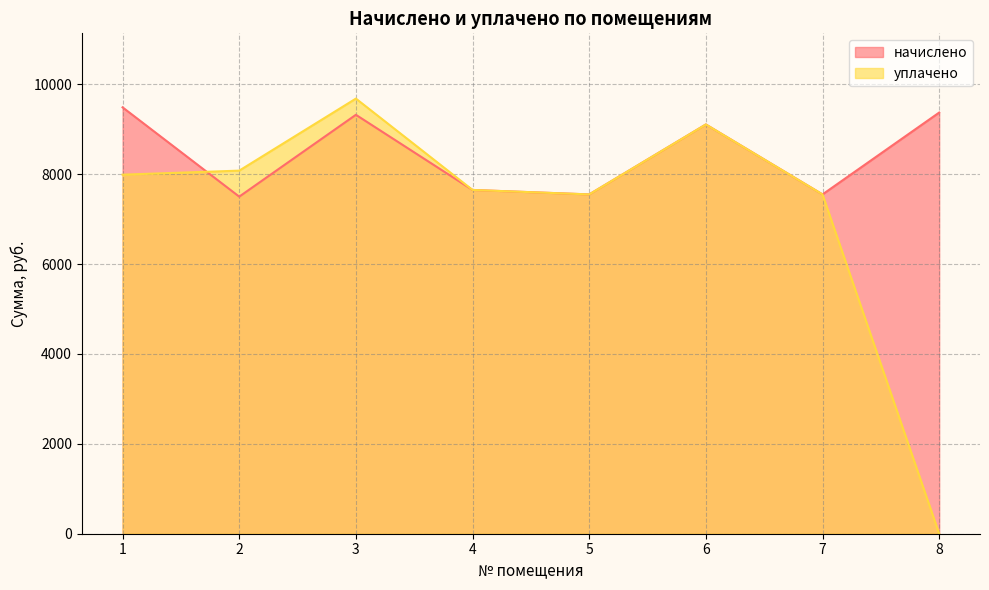

The начислено series shows 2297.7 at 6. True or false?

False